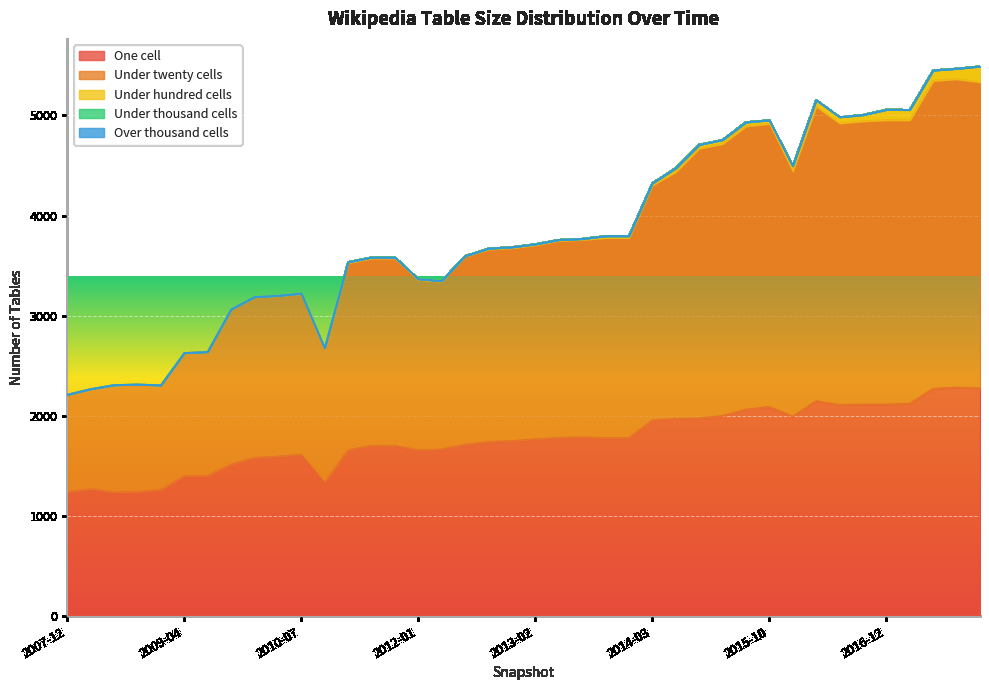

What is the sum of the under_hundred_cells values at 2013-05-21 and 2007-12-19?

8